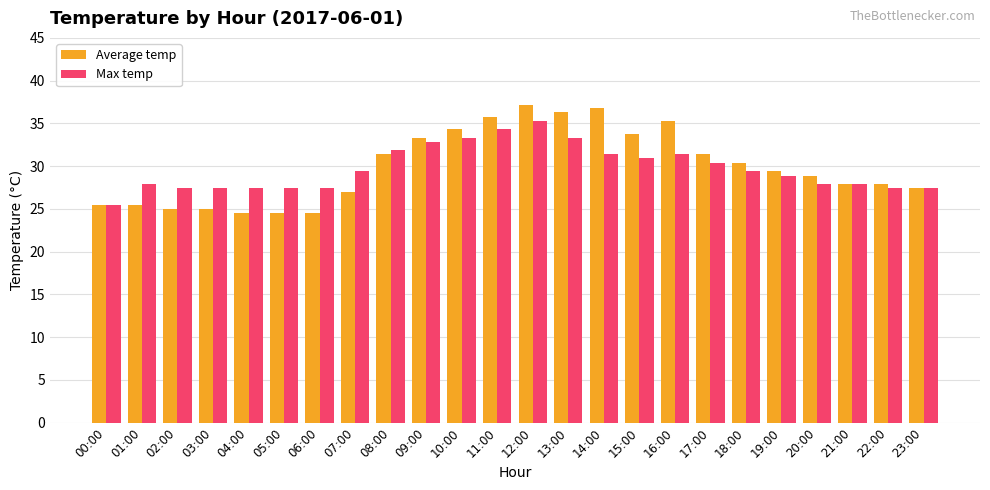

What are all the series names shown in the legend?

Average temp, Max temp